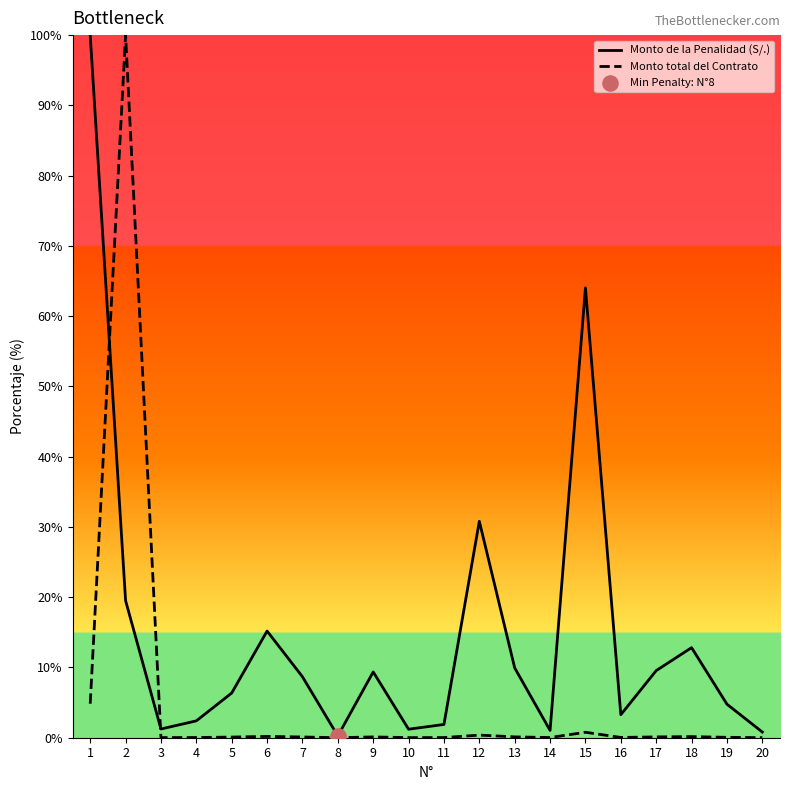

At which category is the sum across all series the highest?

2